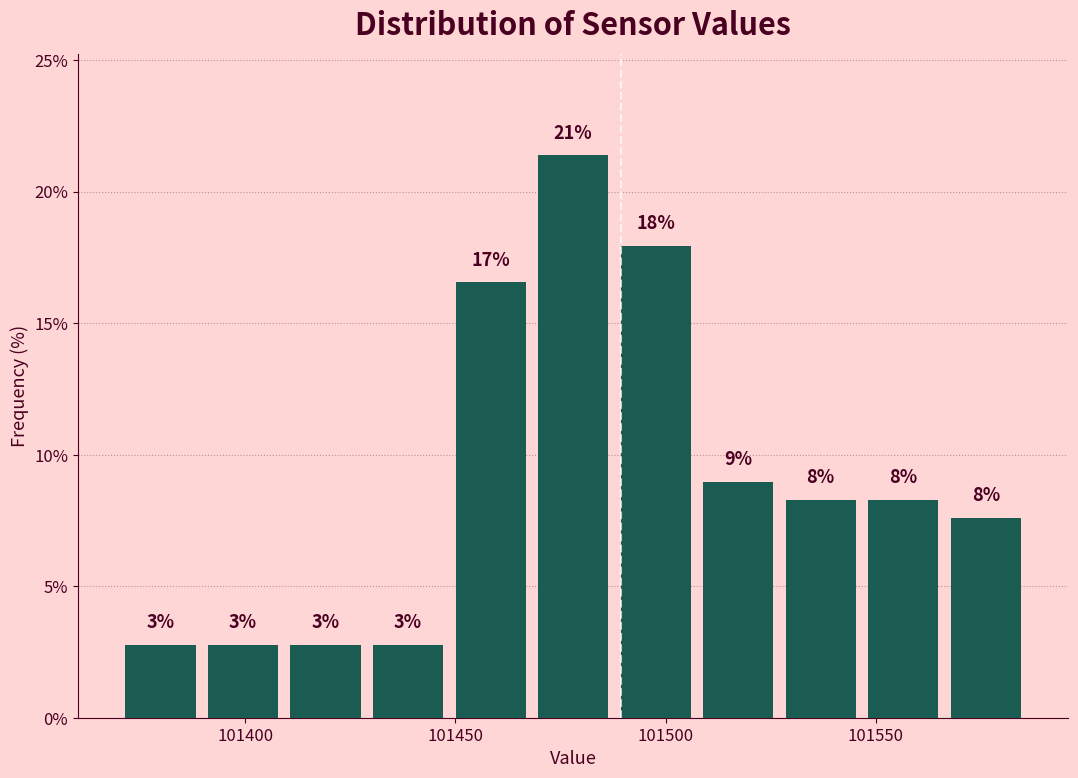

Read against the x-axis, roughly where is the centre of the tallest bar?

101480